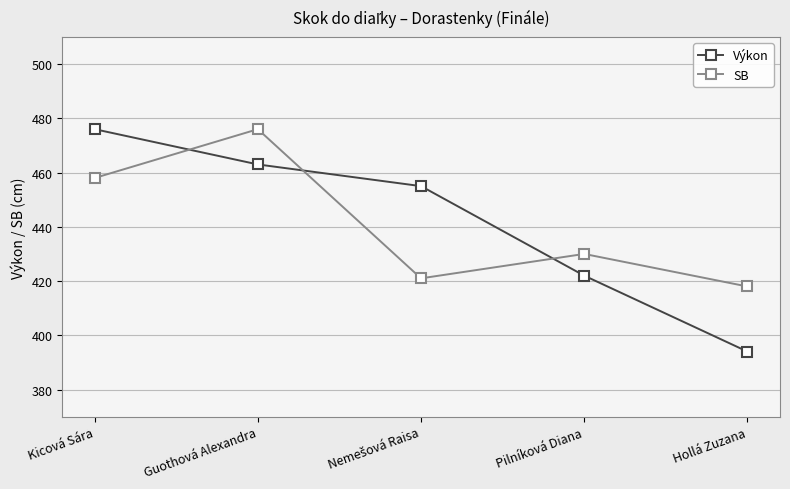

True or false: SB and Výkon intersect in this chart.

True